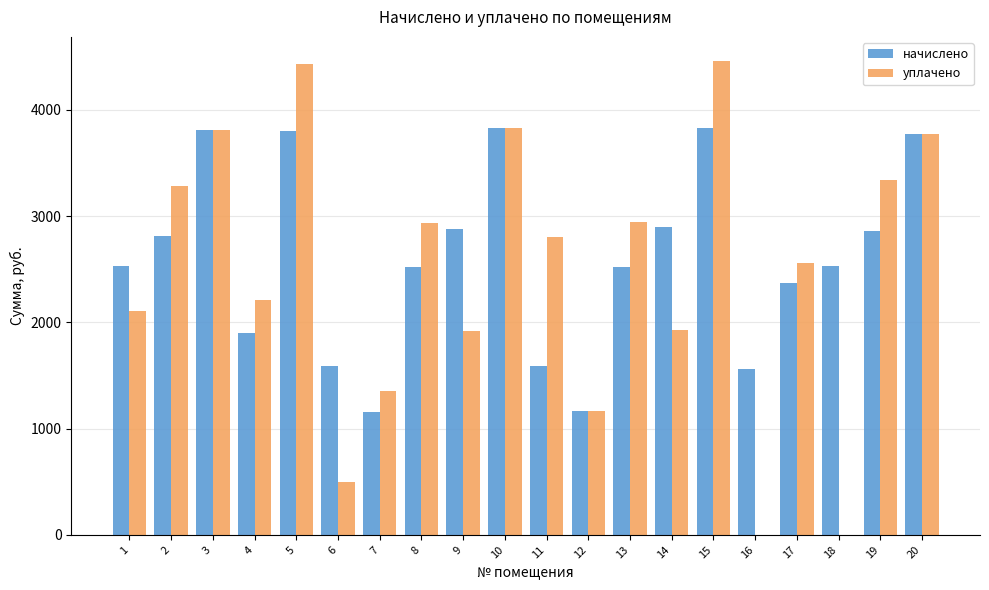

The начислено series shows 1897.8 at 4. True or false?

True